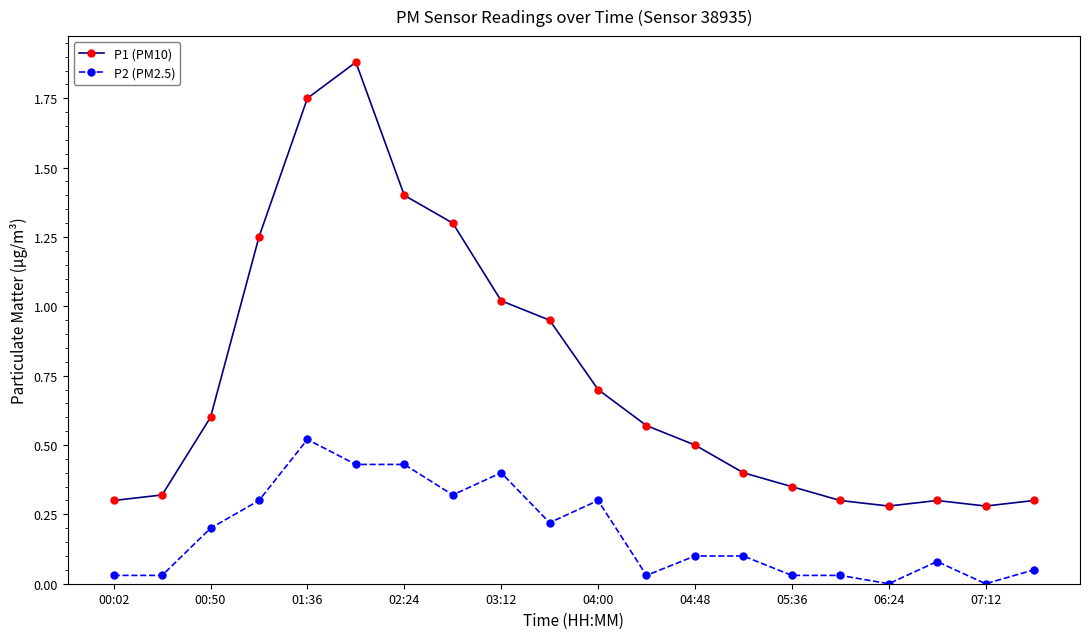

What is the difference between the maximum and minimum values in the P1 (PM10) series?

1.6